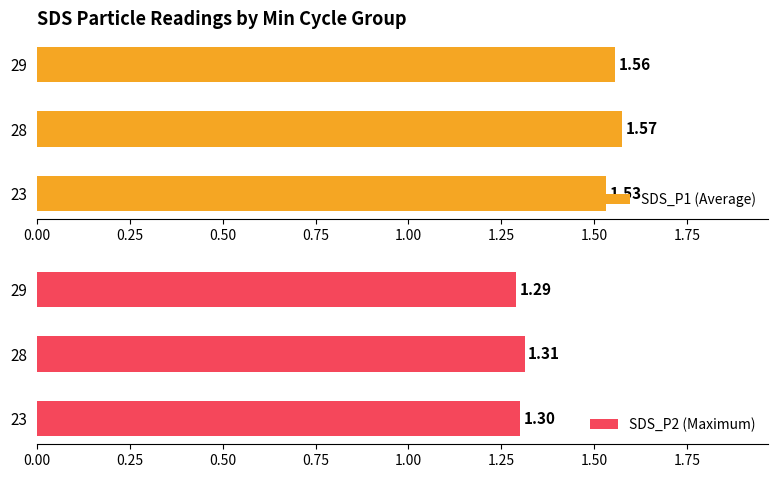

List the labels in order of SDS_P1 (Average) value, largest first.

28, 29, 23